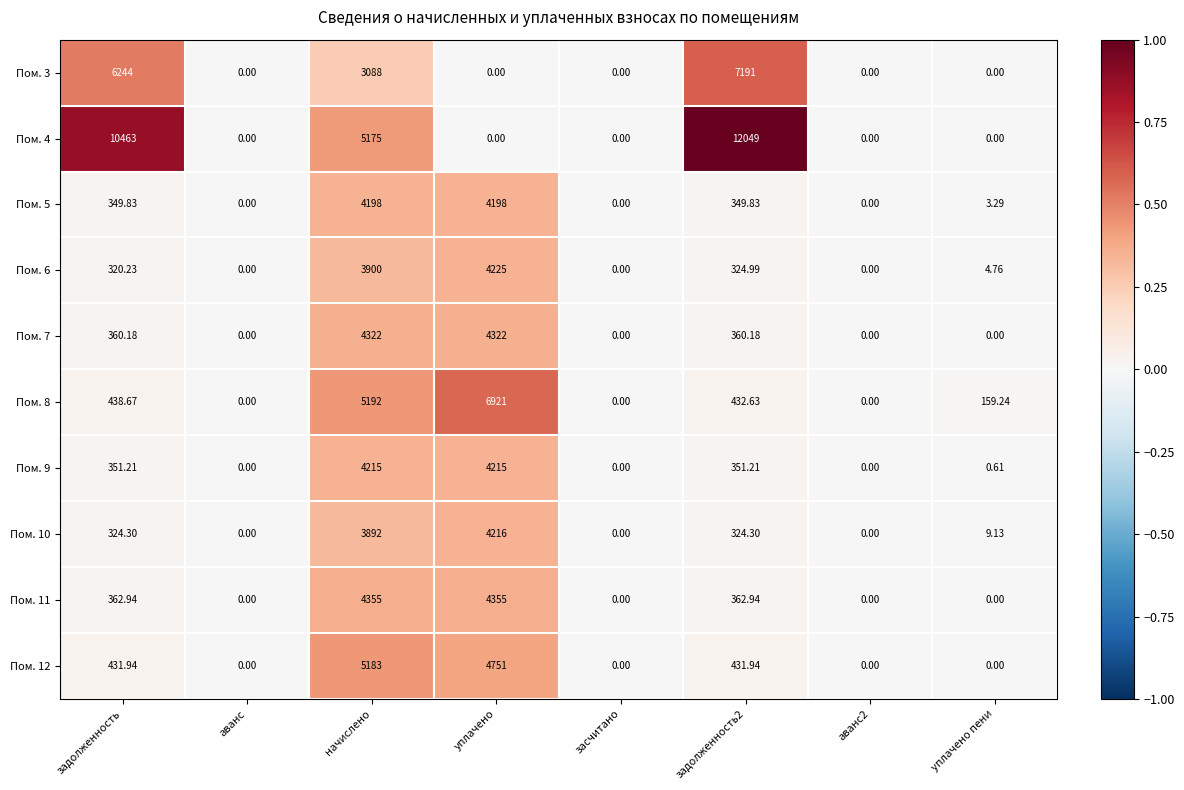

How many distinct data groups are displayed?

10